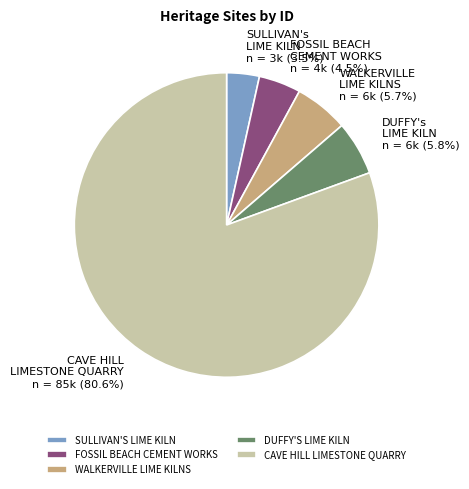

Is there a majority slice in this chart?

Yes